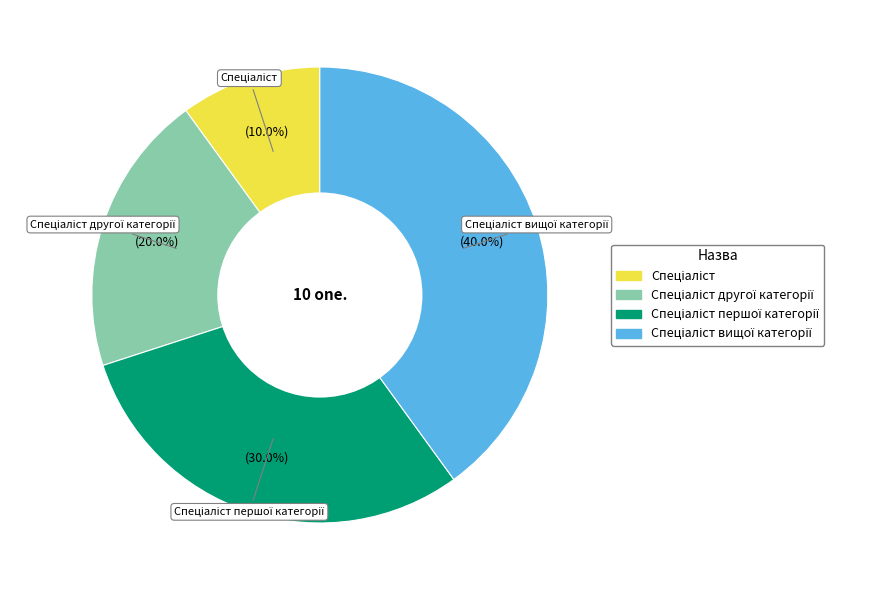

To the nearest percent, what is the average slice percentage?

25%